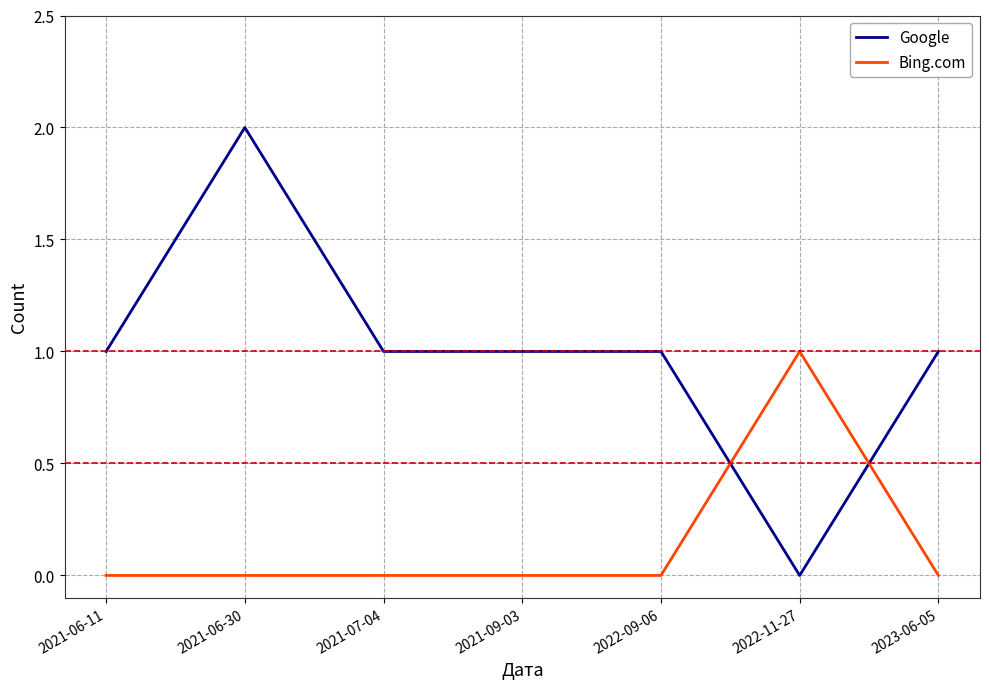

Rank the series by their maximum value, from lowest to highest.

Bing.com, Google